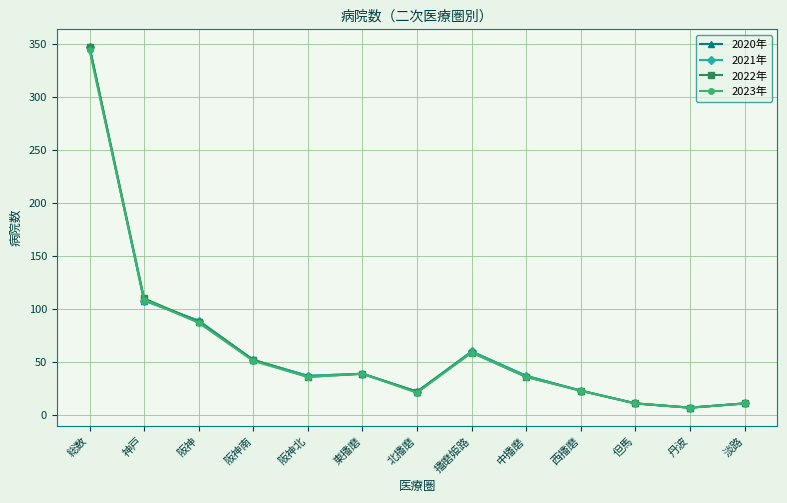

How many lines are shown in the chart?

4